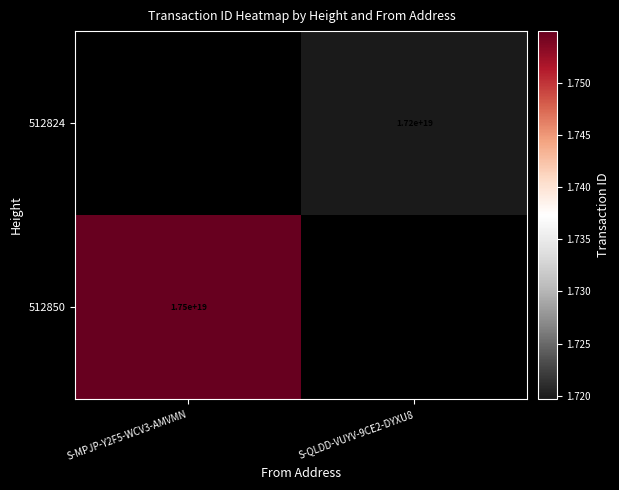

Is it true that 512824 equals 17200000000000000000 at S-QLDD-VUYV-9CE2-DYXU8?

True